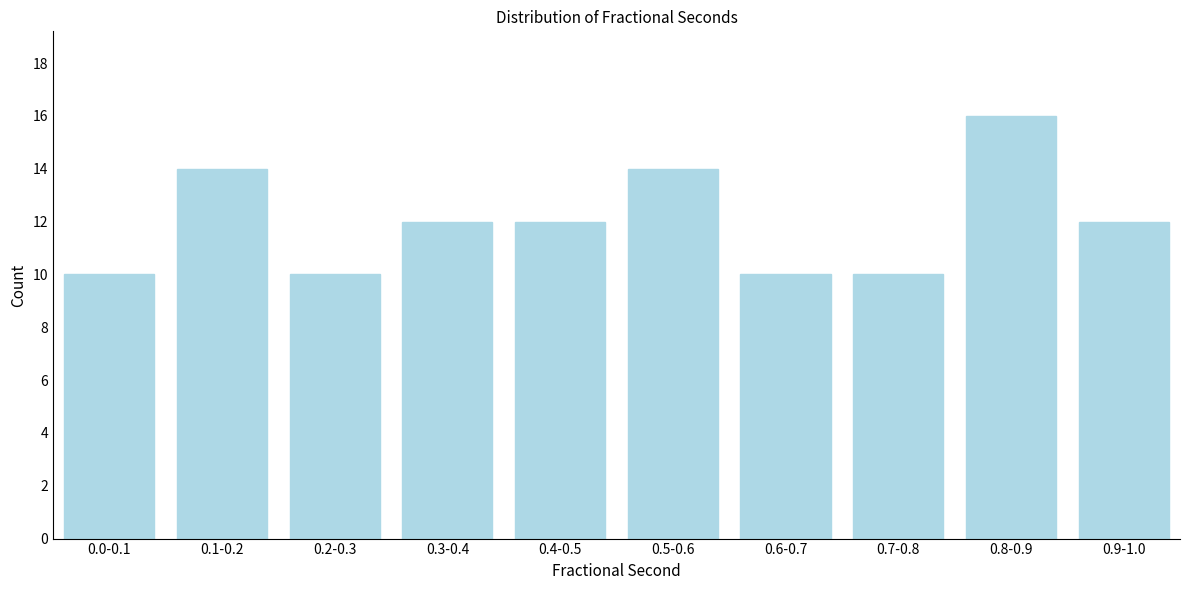

Reading right to left, extract all data points from this chart.

0.9-1.0=12	0.8-0.9=16	0.7-0.8=10	0.6-0.7=10	0.5-0.6=14	0.4-0.5=12	0.3-0.4=12	0.2-0.3=10	0.1-0.2=14	0.0-0.1=10